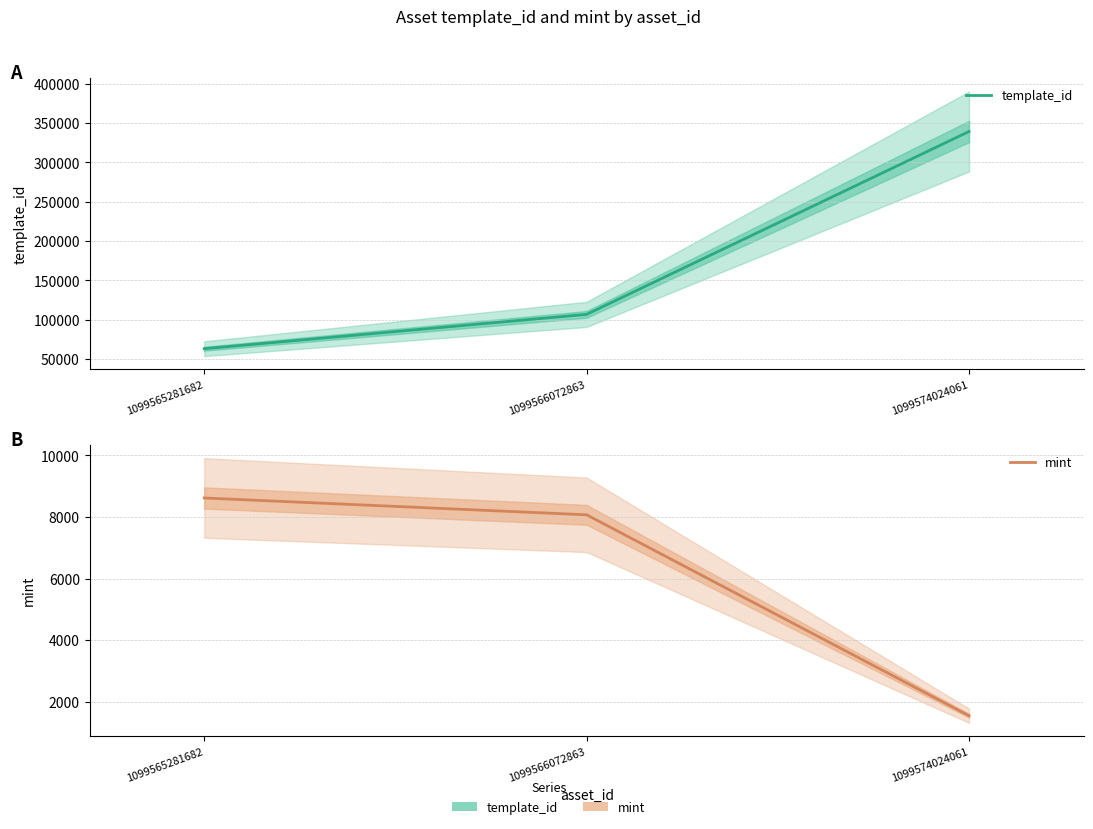

Reading left to right, extract all data points from this chart.

template_id: 62974	106640	339248
mint: 8618	8071	1542